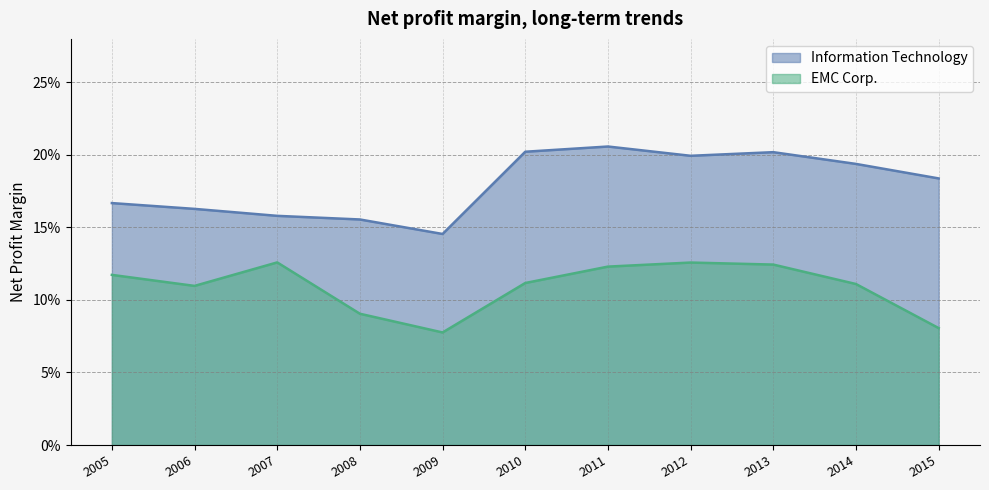

Which series changed the most between 2007 and 2015?

EMC Corp.